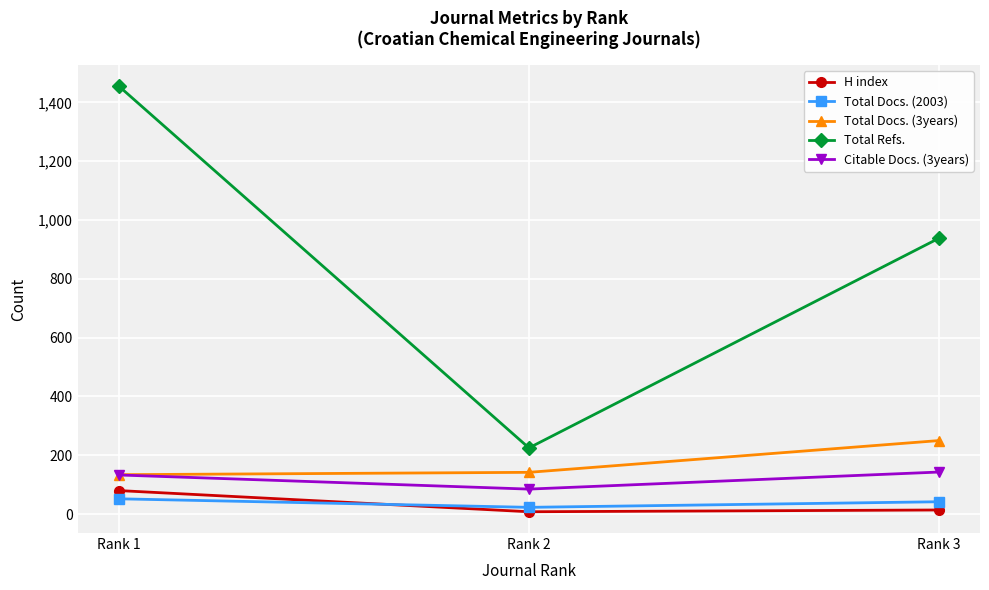

Does the chart have visible grid lines?

Yes